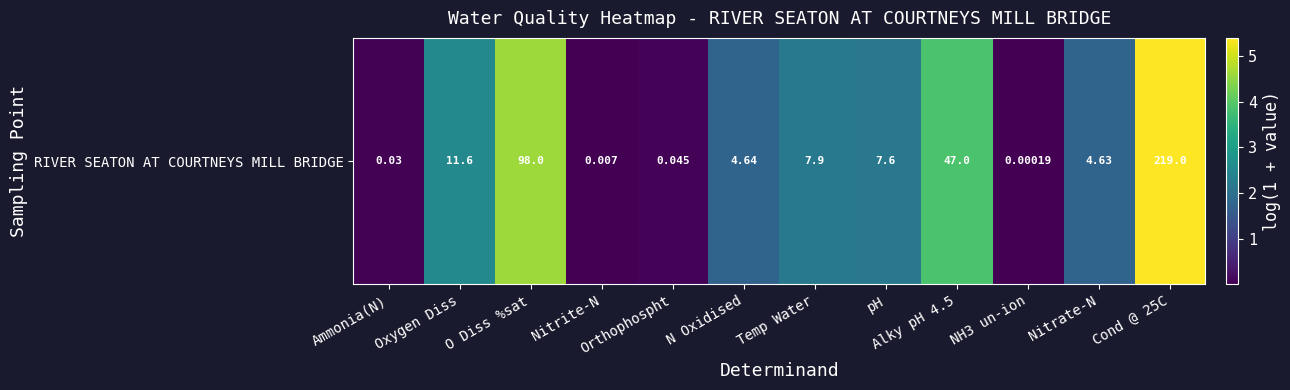

Where is the data nearest to the value 2?

pH